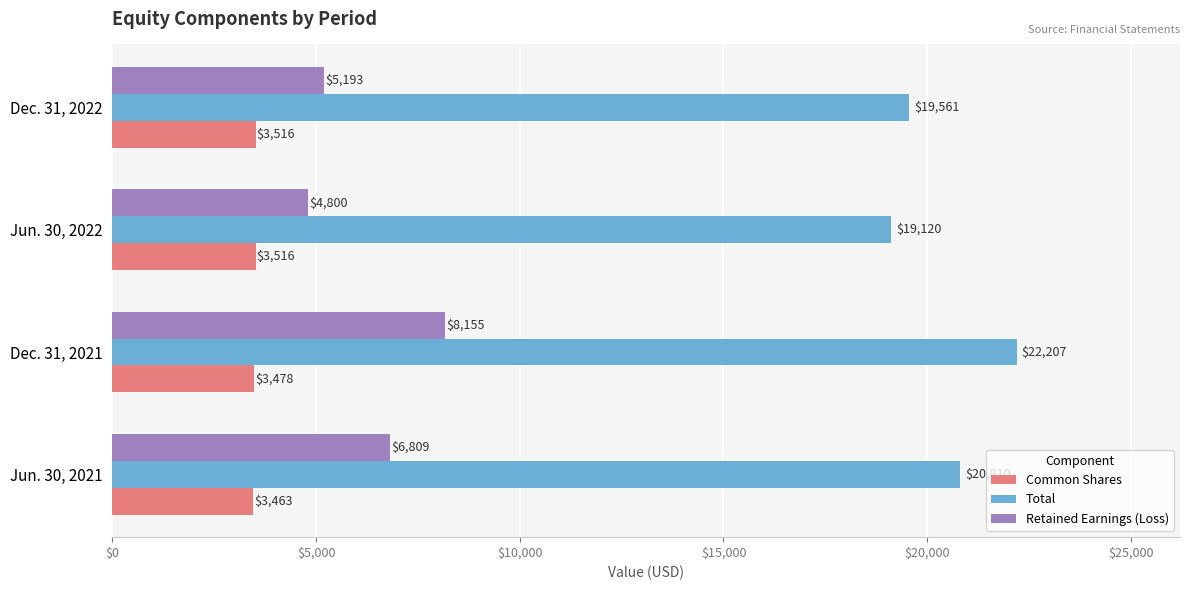

What is the total value across all series at Jun. 30, 2022?

27436